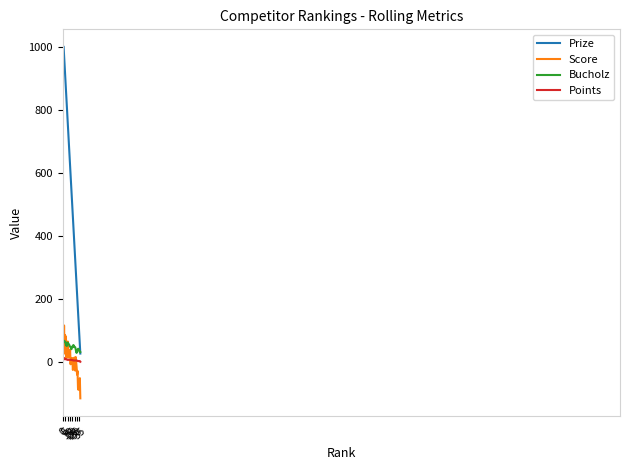

True or false: Prize and Points cross at least once.

False